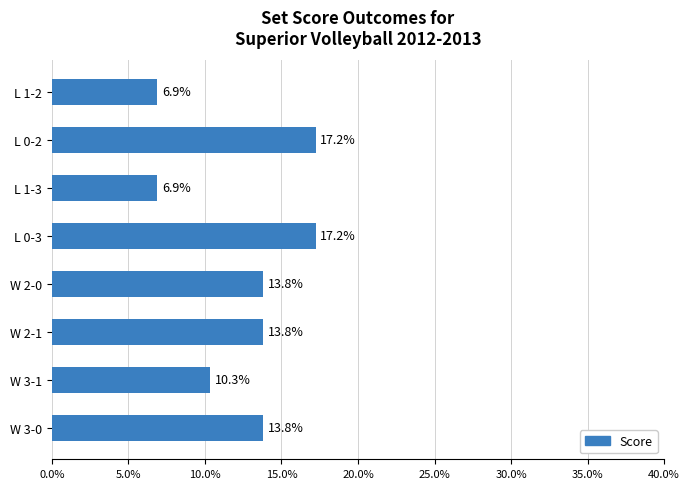

What is the greatest value displayed?

17.2